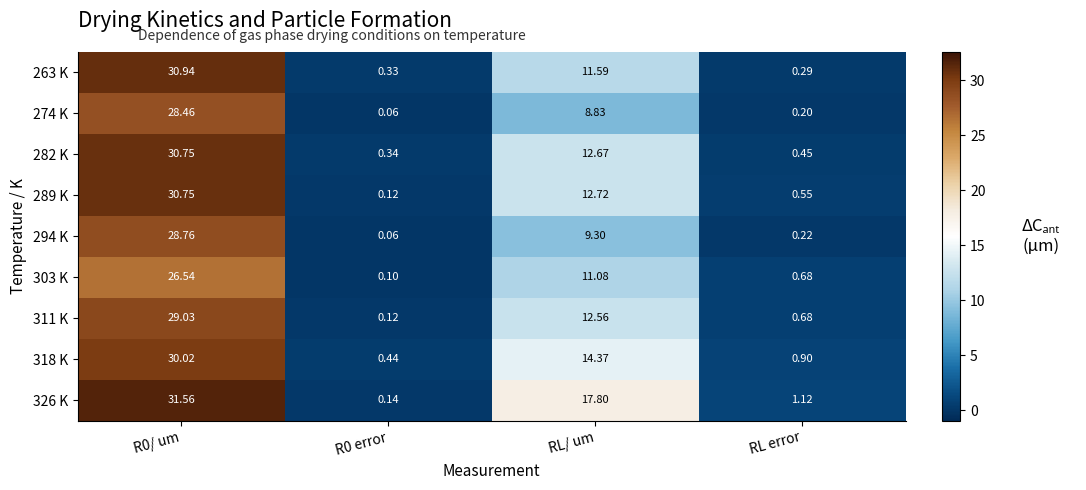

Is the value of 294 K at RL error greater than the value of 289 K at RL error?

No